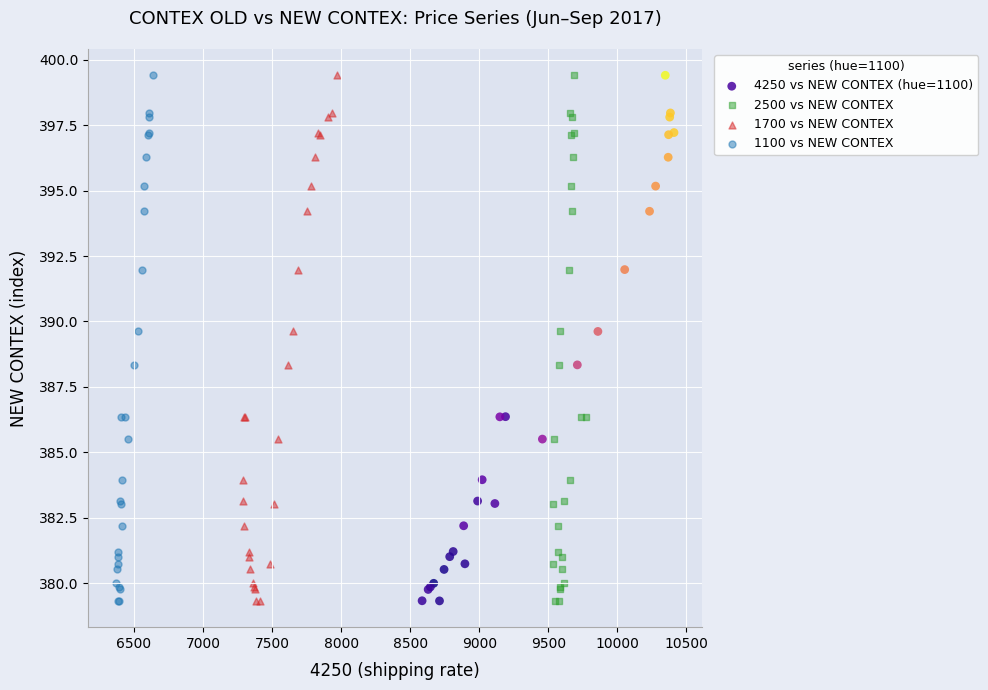

What are all the series names shown in the legend?

4250 vs NEW CONTEX (hue=1100), 2500 vs NEW CONTEX, 1700 vs NEW CONTEX, 1100 vs NEW CONTEX